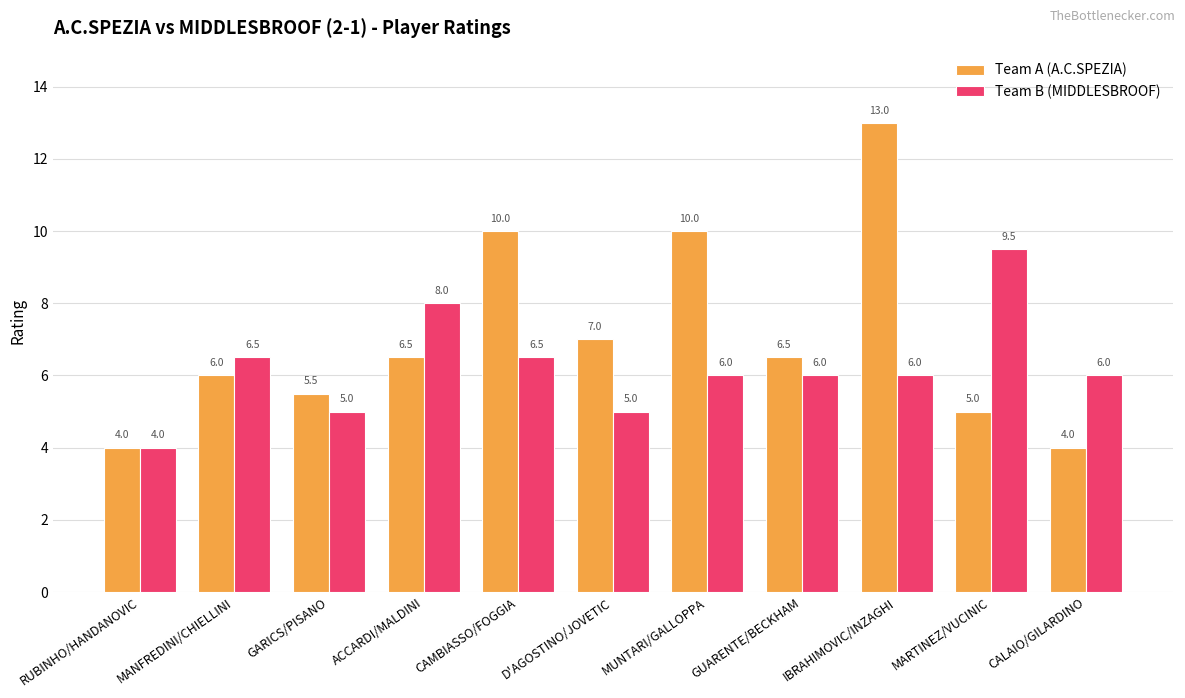

List the series in order of their overall mean, highest first.

Team A (A.C.SPEZIA), Team B (MIDDLESBROOF)